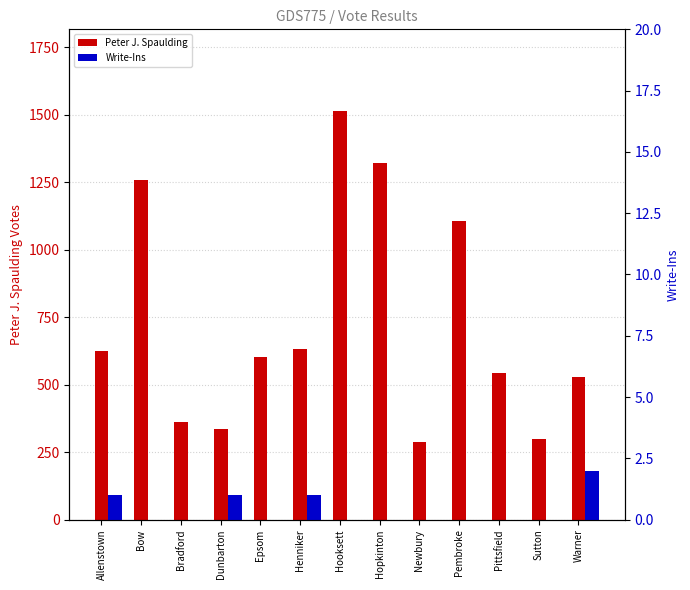

Where does the Peter J. Spaulding series first go above 604?

Allenstown